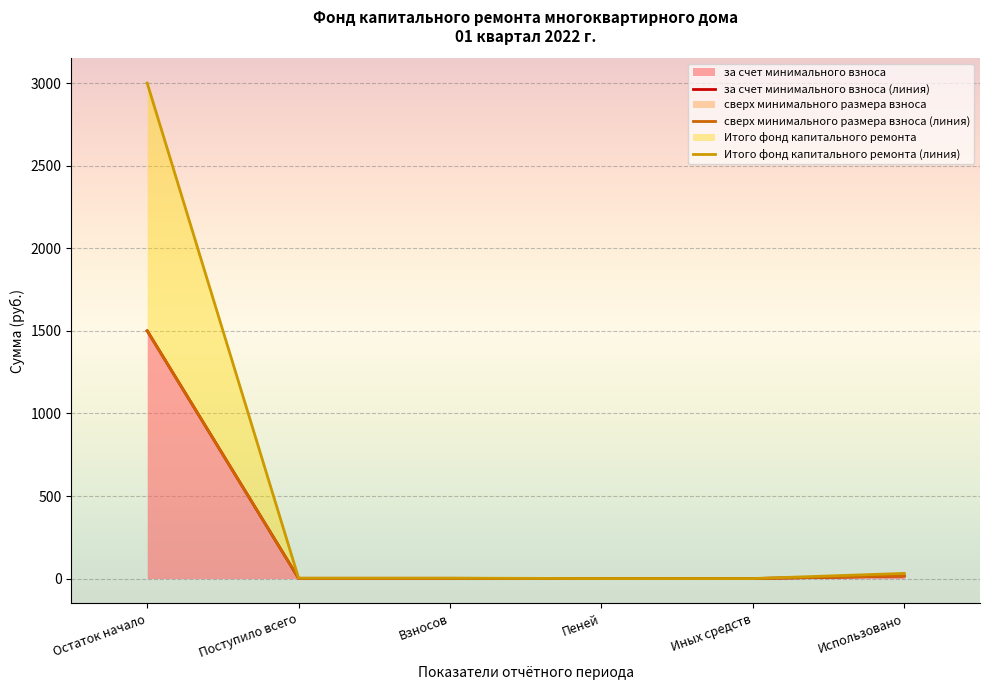

What is the label of the 1st point from the left?

Остаток начало